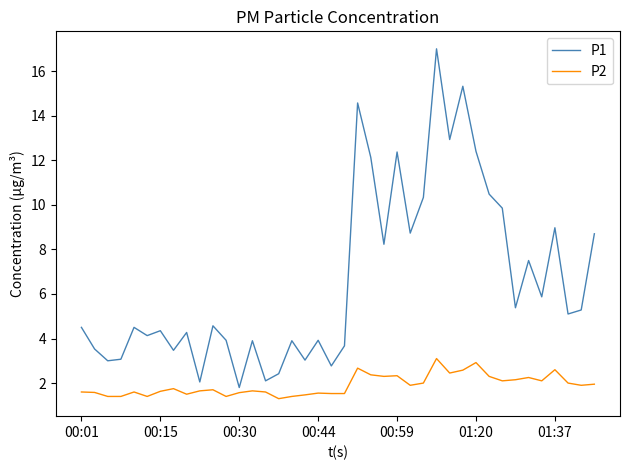

Does the chart display data point markers on the line(s)?

No